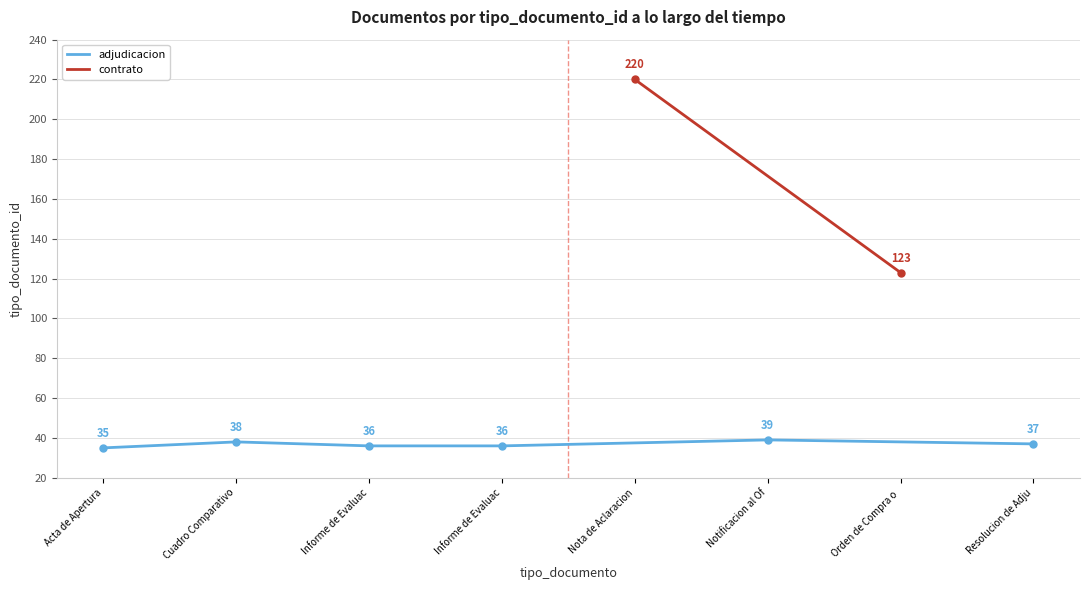

What is the difference between the maximum and second lowest values?

184